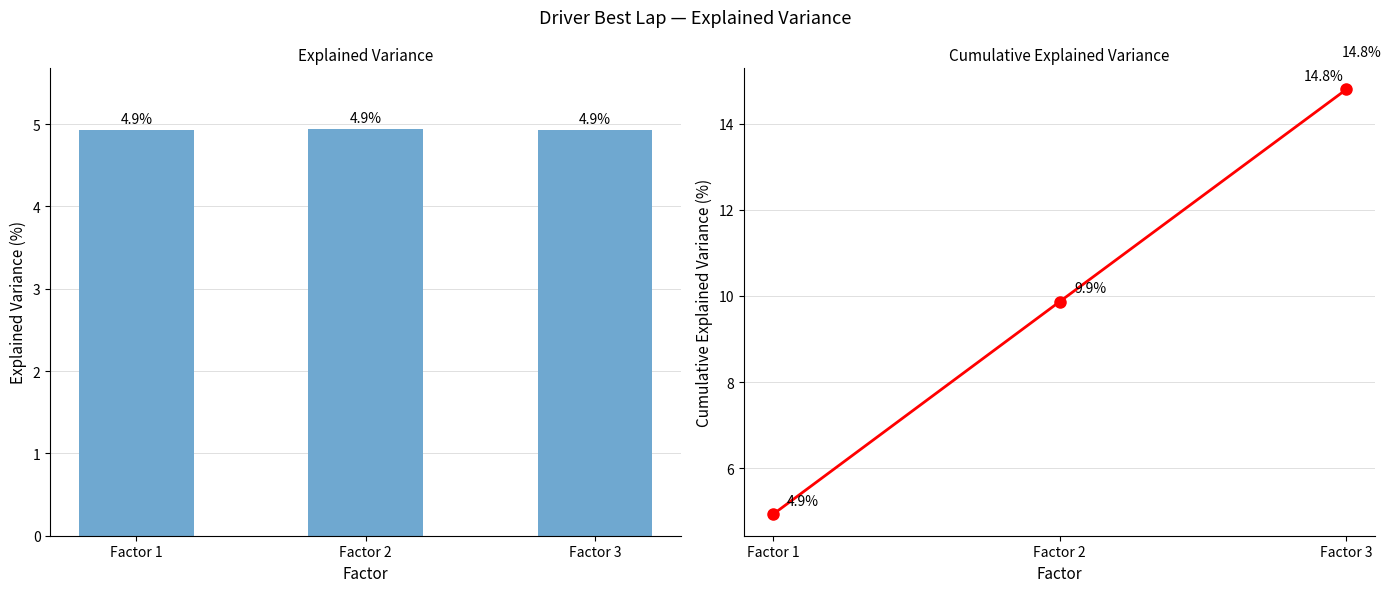

What is the sum of the values at Factor 1 and Factor 2?

14.8